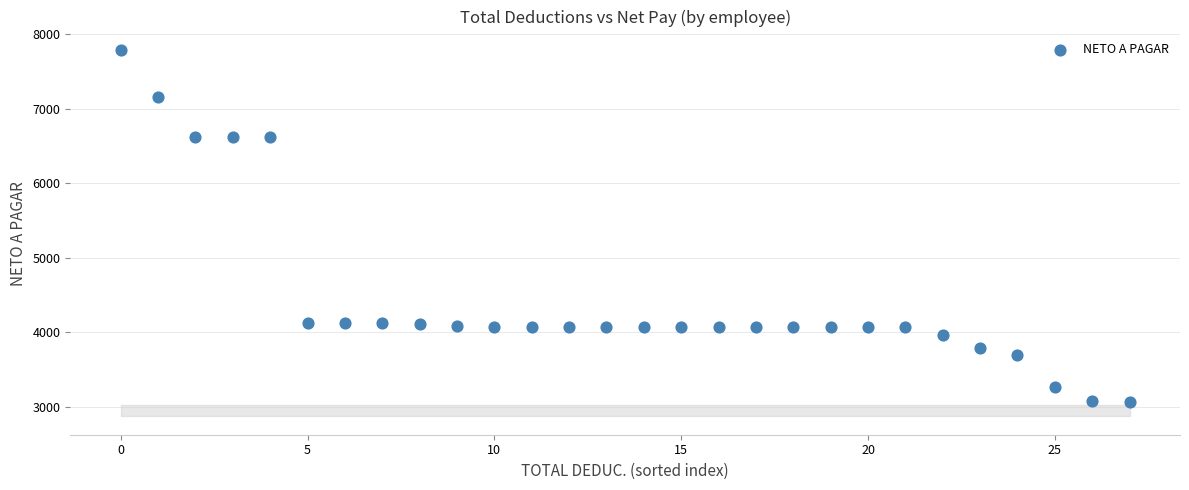

What is the range of Y values (max minus min)?

4721.6